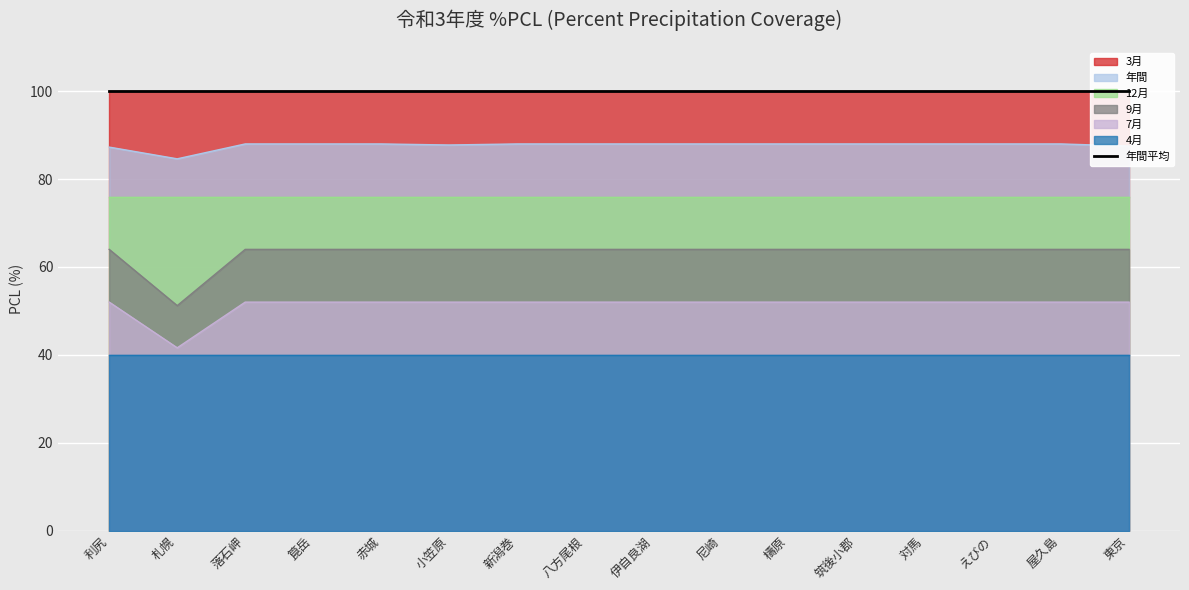

What is the highest value of the 年間 series?

88.0